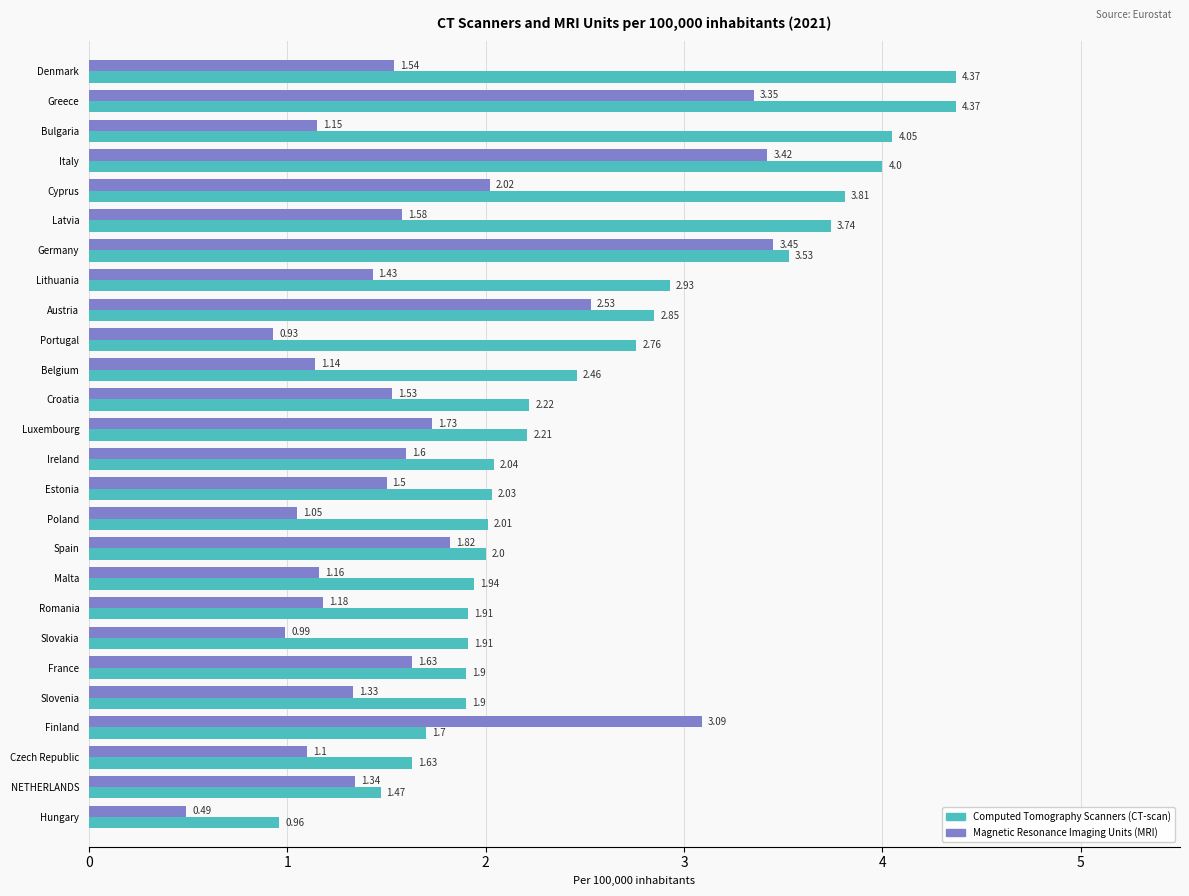

What is the average value of the Magnetic Resonance Imaging Units (MRI) series?

1.7